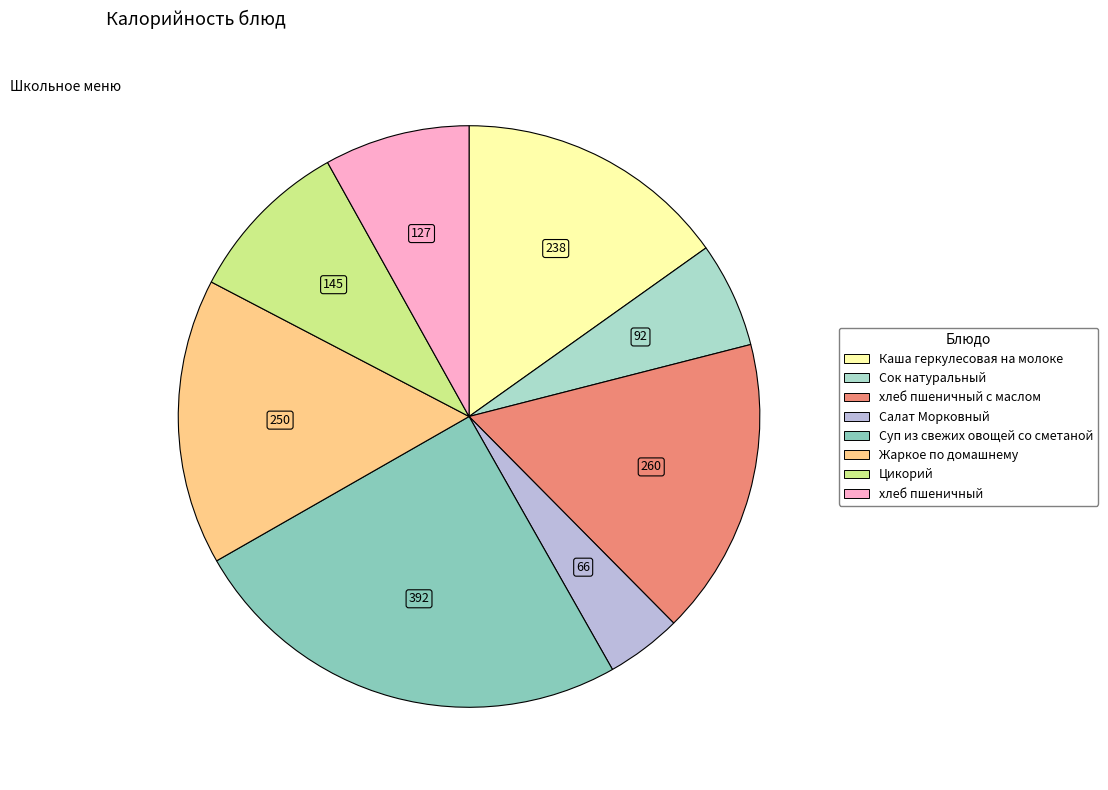

Is there a majority slice in this chart?

No